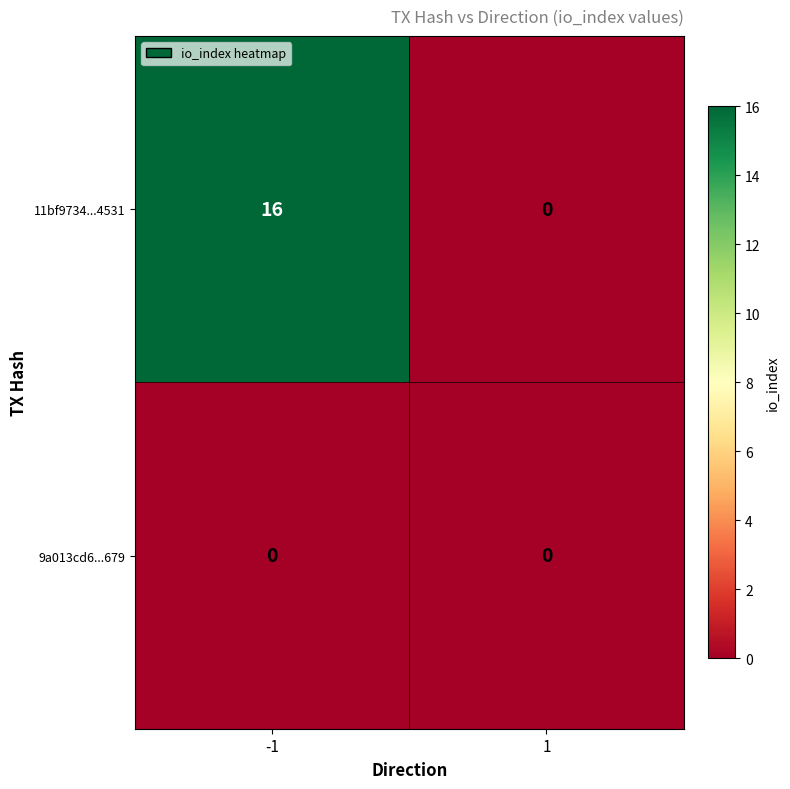

Rank the series by their average value, from highest to lowest.

11bf9734...4531, 9a013cd6...679